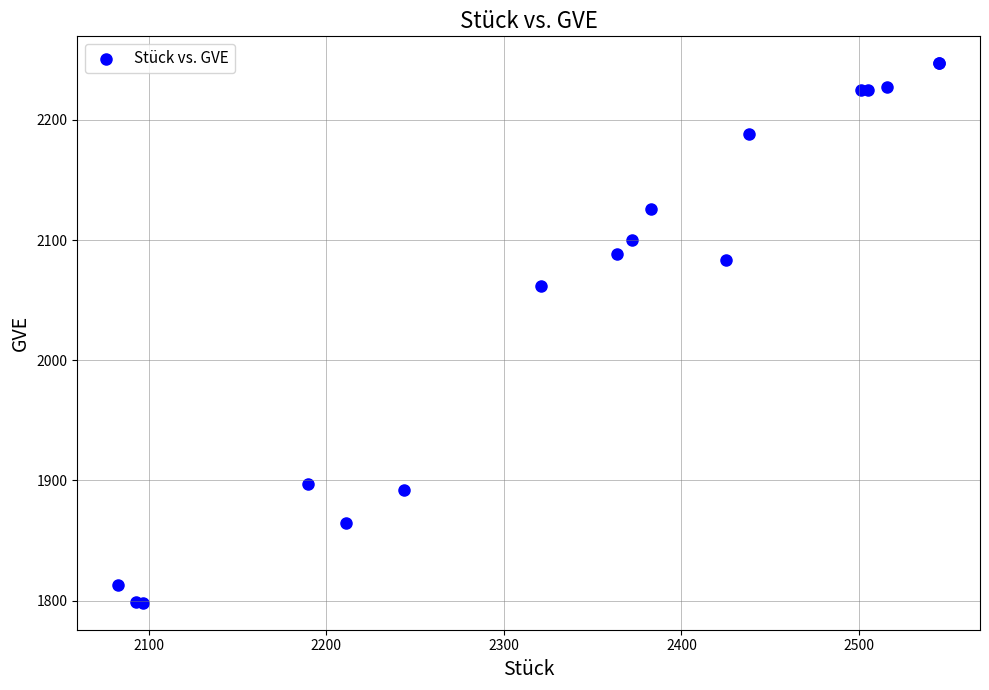

What Y value in the scatter plot is closest to 2022?

2062.0